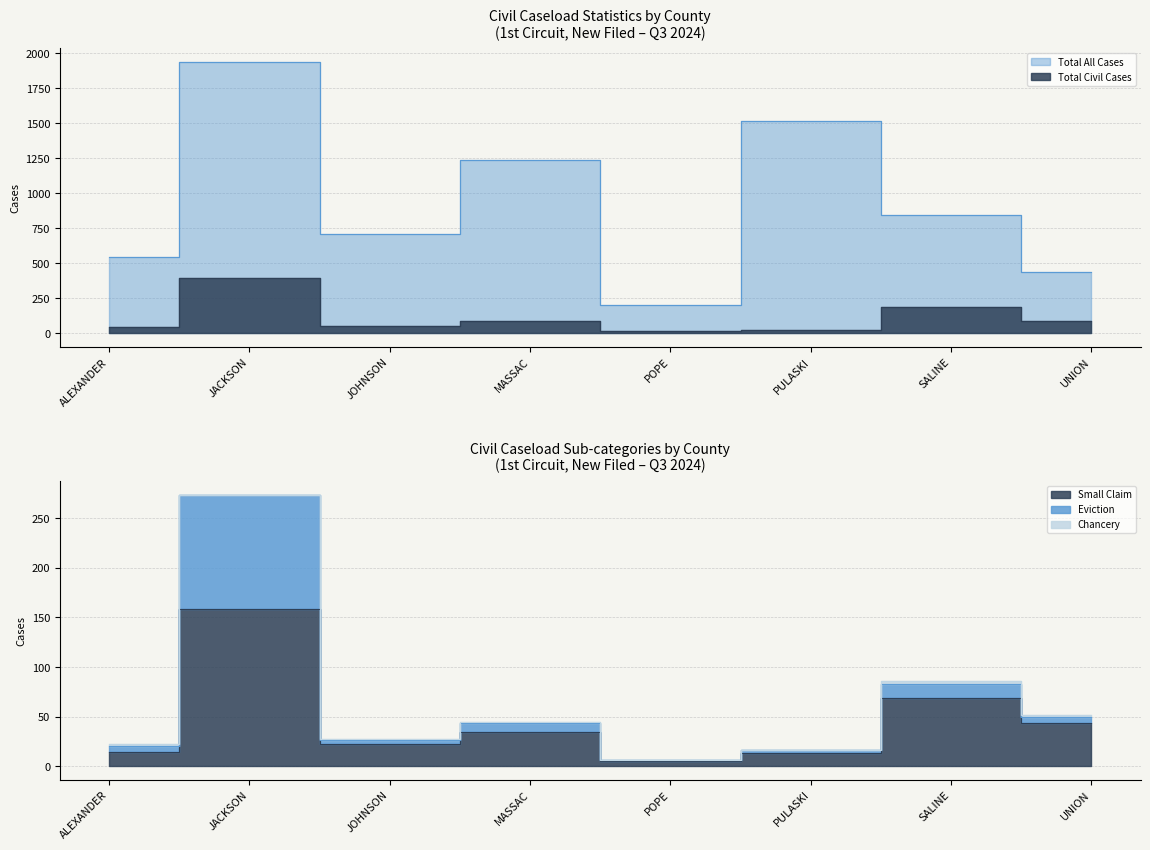

What is the sum of all Total All Cases values?

7428